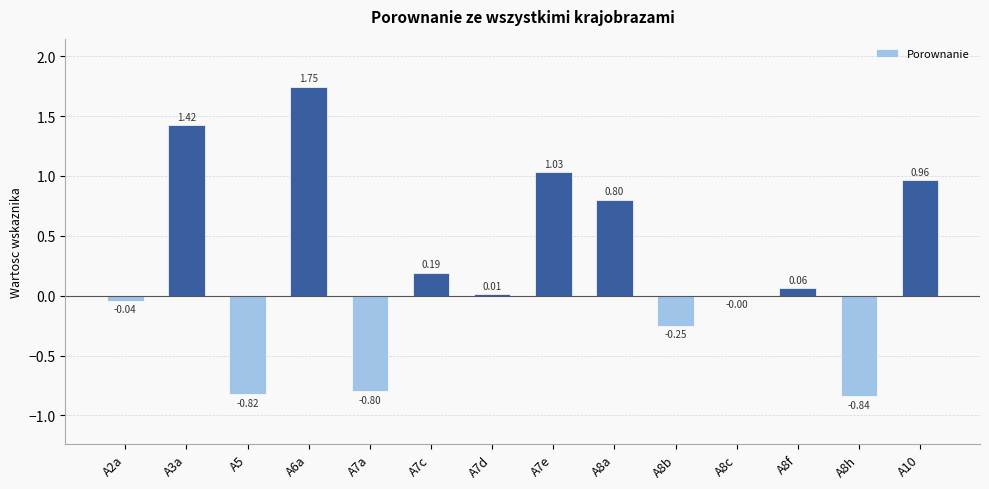

What is the change in value from A6a to A7a?

-2.5